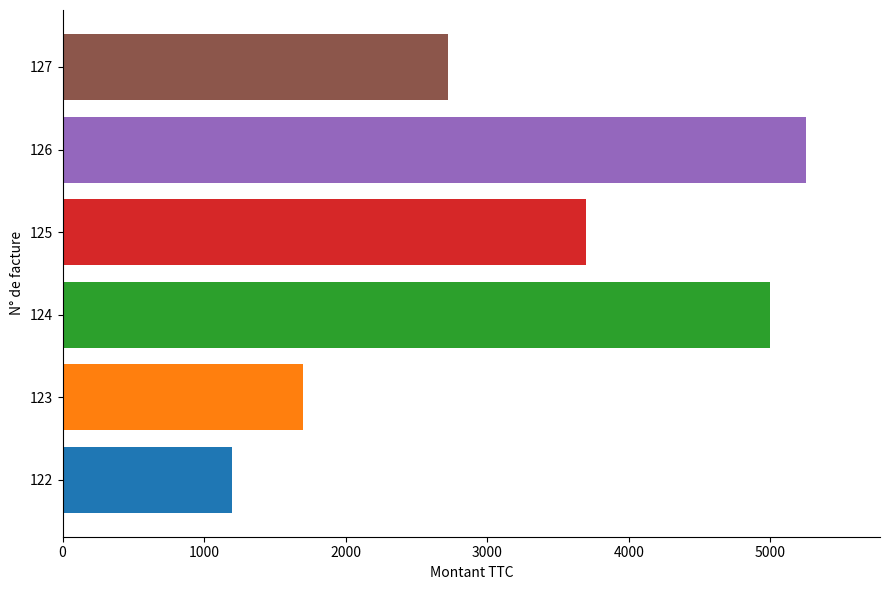

What is the sum of all values?

19570